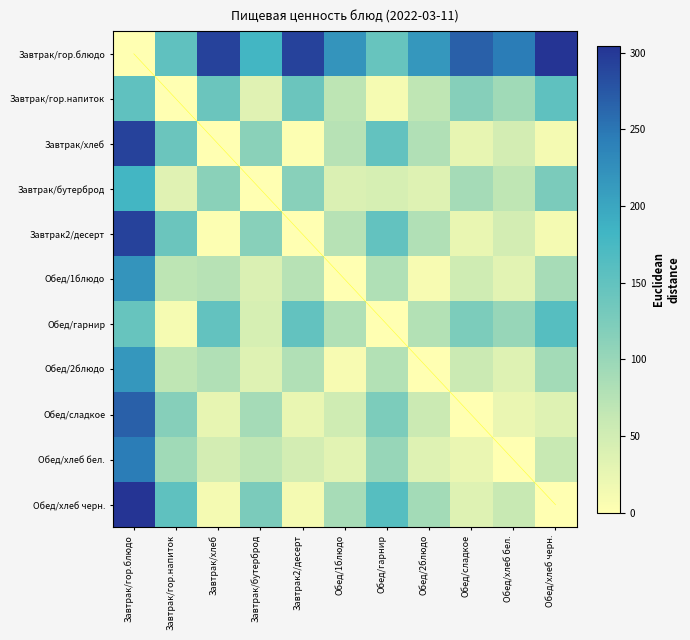

What is the minimum value shown in the chart?

0.1